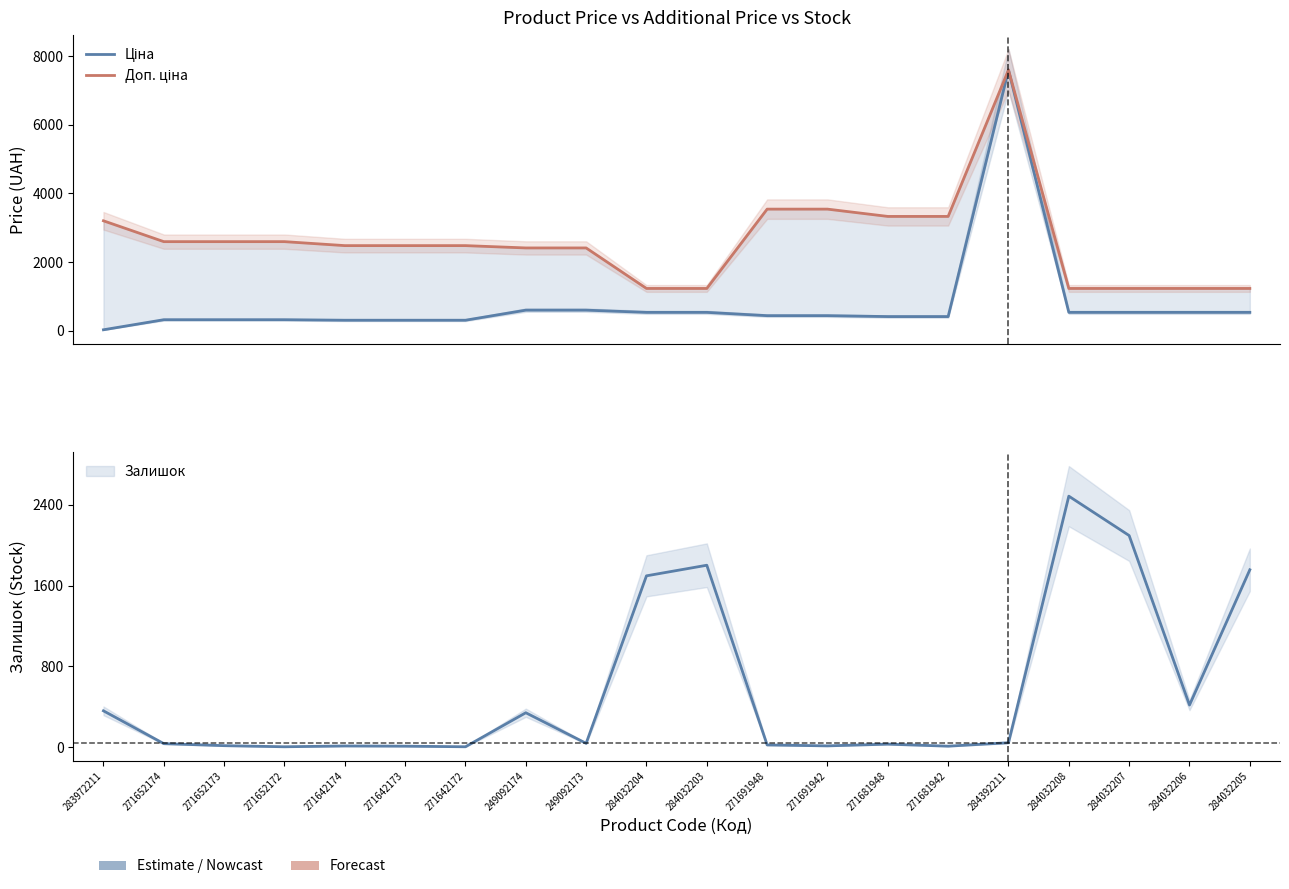

What is the maximum value shown in the chart?

7596.5